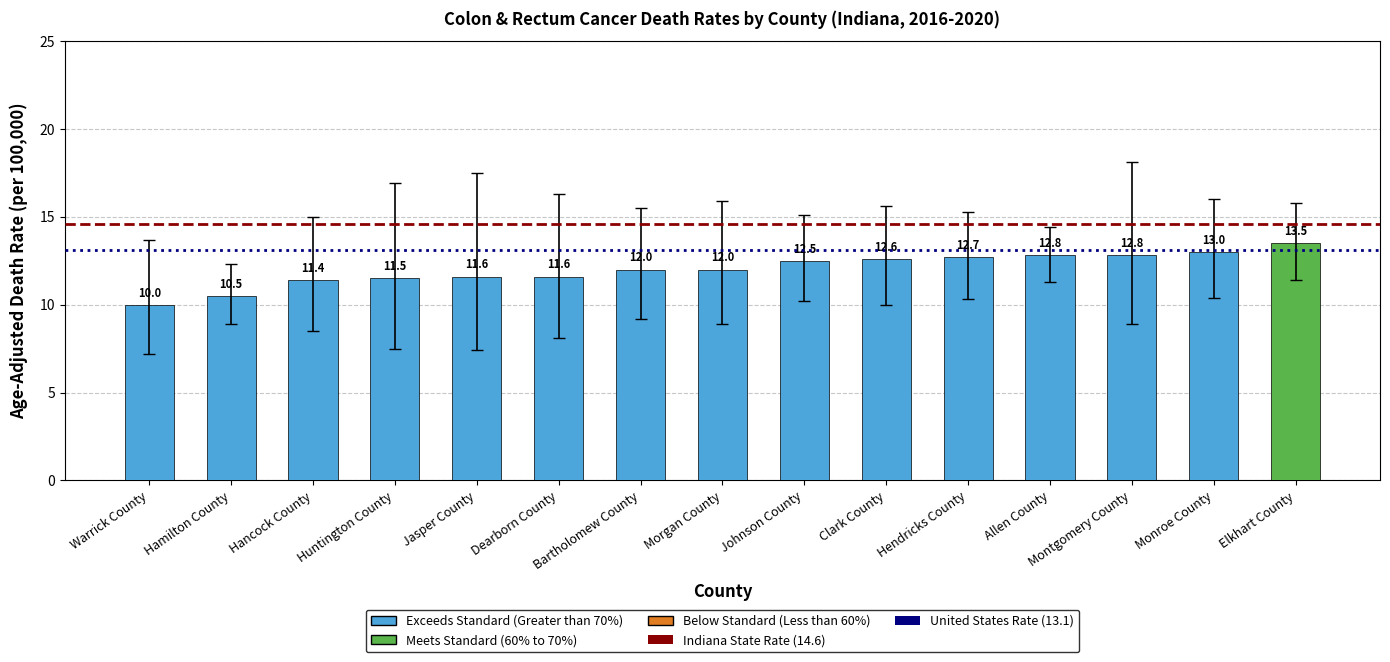

What is the sum of all values?

180.5